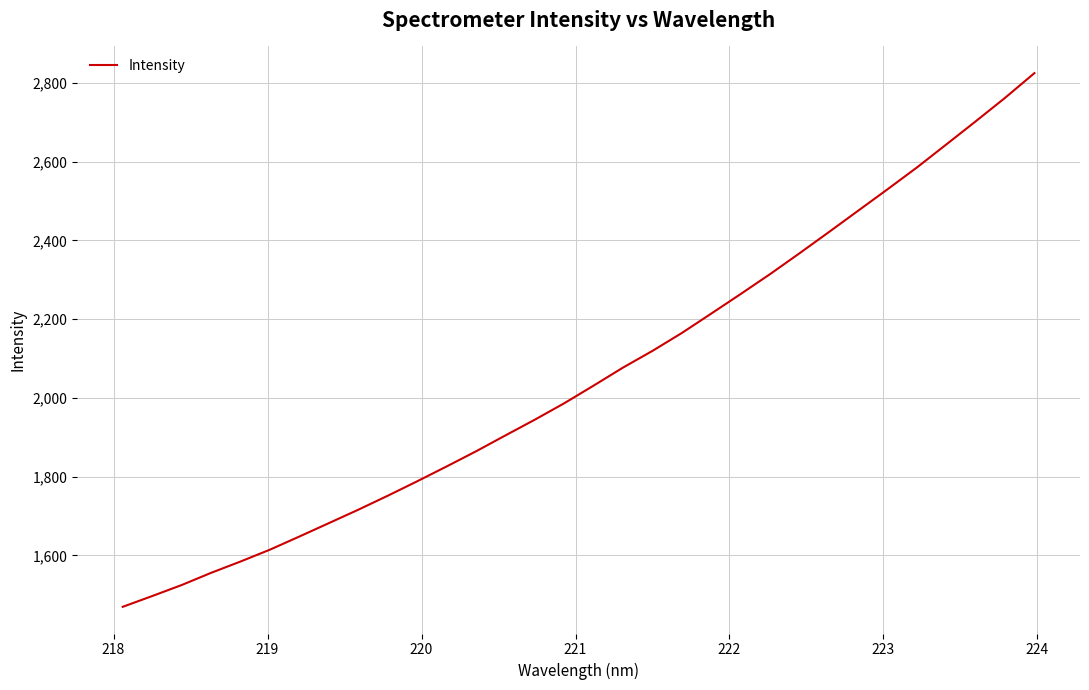

What is the maximum value shown in the chart?

2825.0